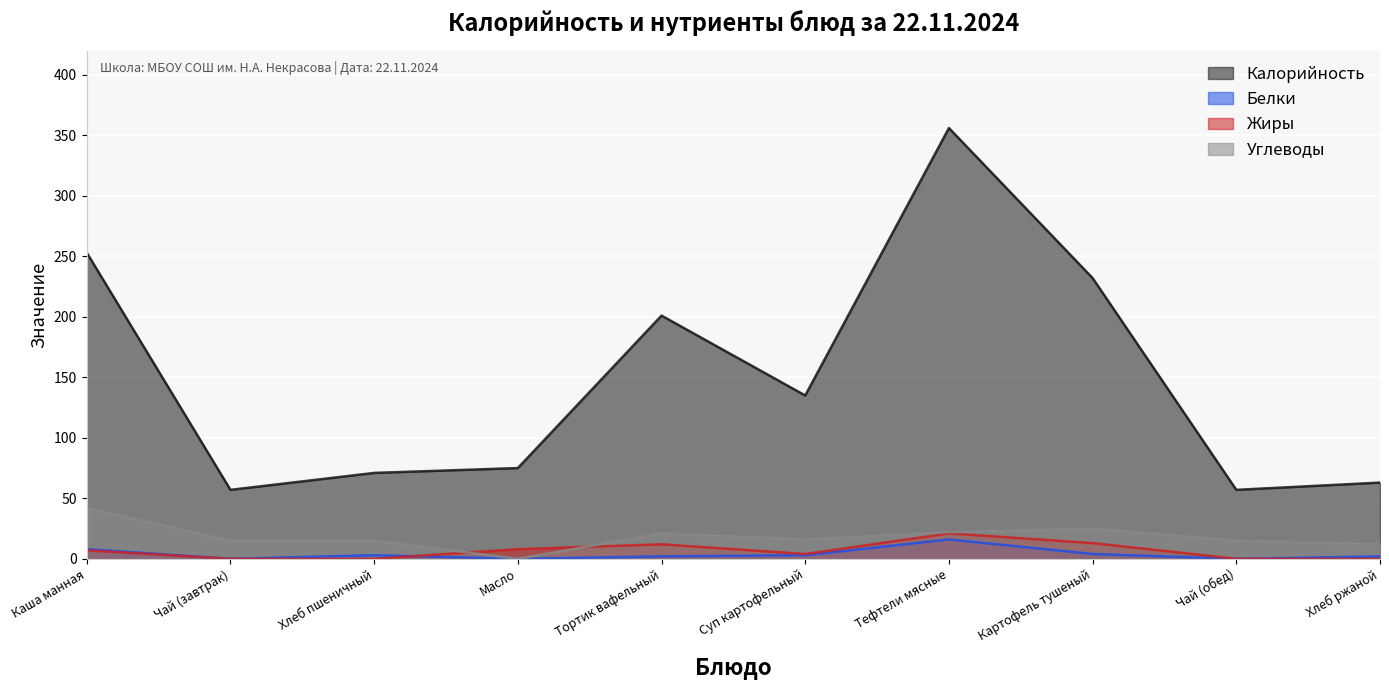

True or false: Белки and Углеводы cross at least once.

False